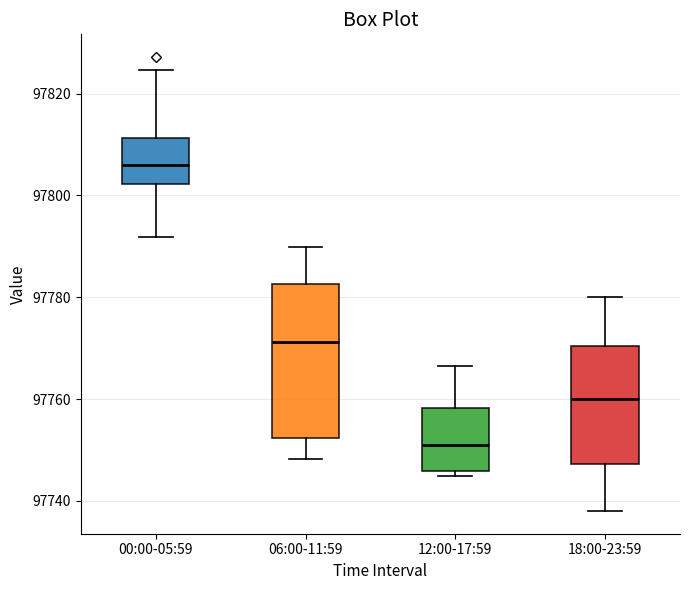

Comparing the boxes themselves (not the whiskers), which one is the tallest?

06:00-11:59